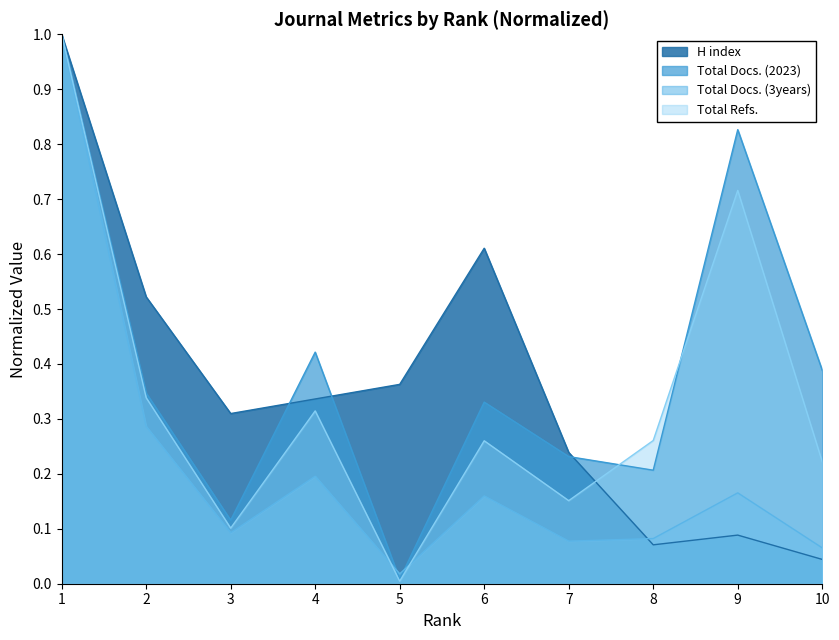

In Total Docs. (2023), how many points are higher than both neighbors (excluding endpoints)?

3